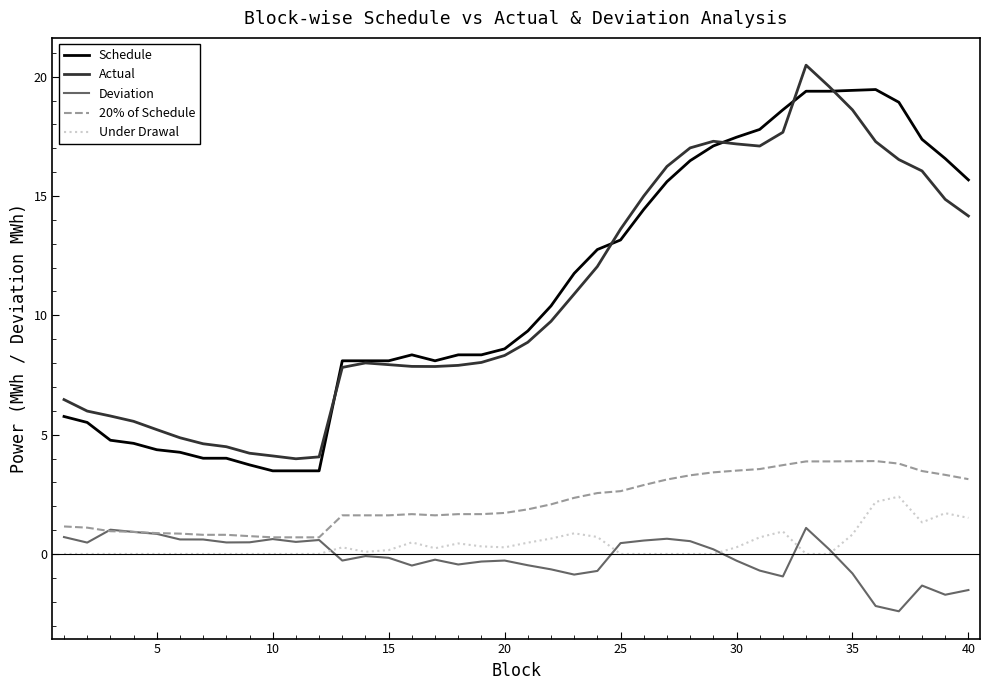

What is the maximum value for Actual?

20.5